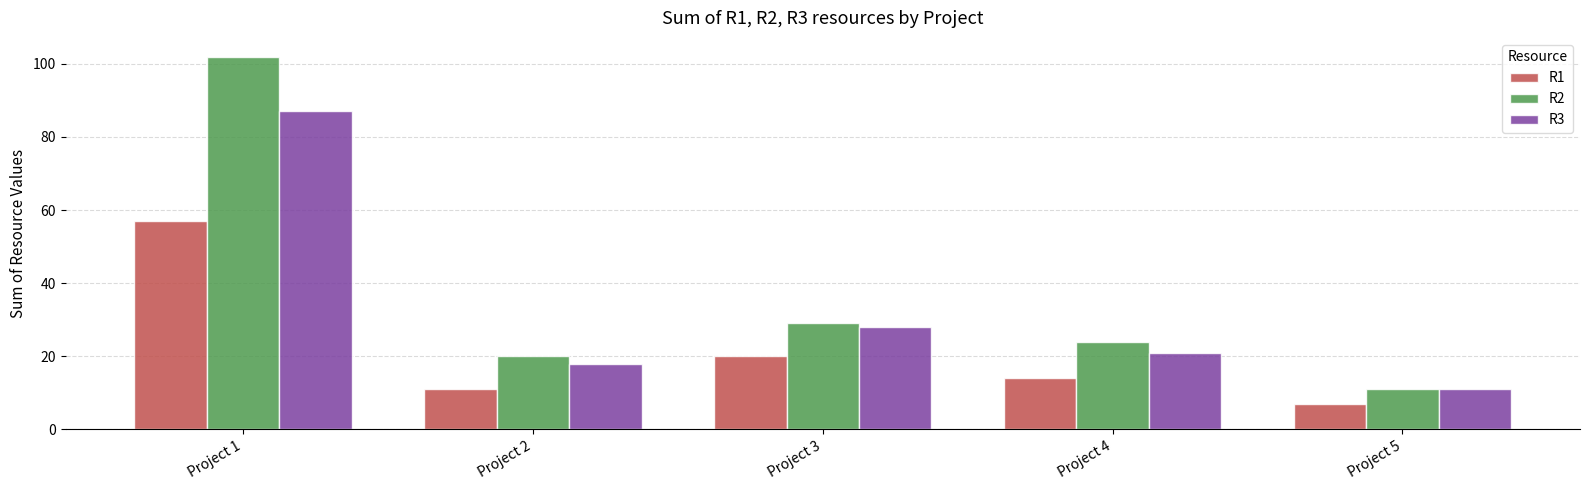

Which series changed the most between Project 2 and Project 4?

R2